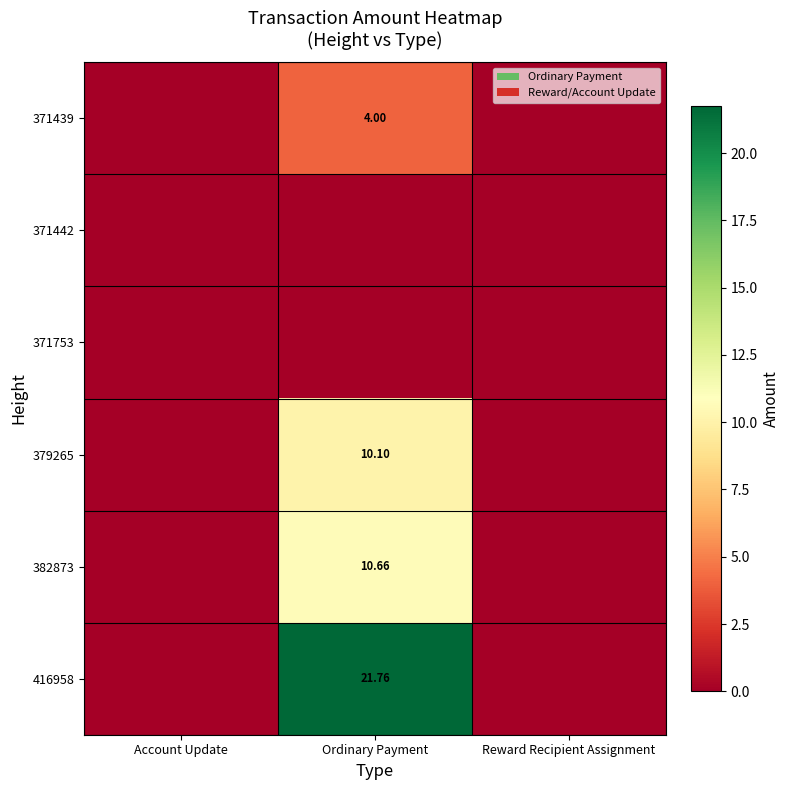

Is it true that 416958 equals 21.8 at Ordinary Payment?

True